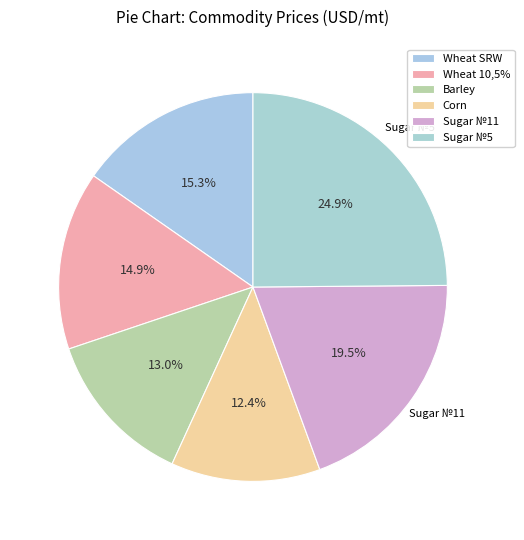

What is the change in value from Wheat 10,5% to Sugar №5?

+176.5